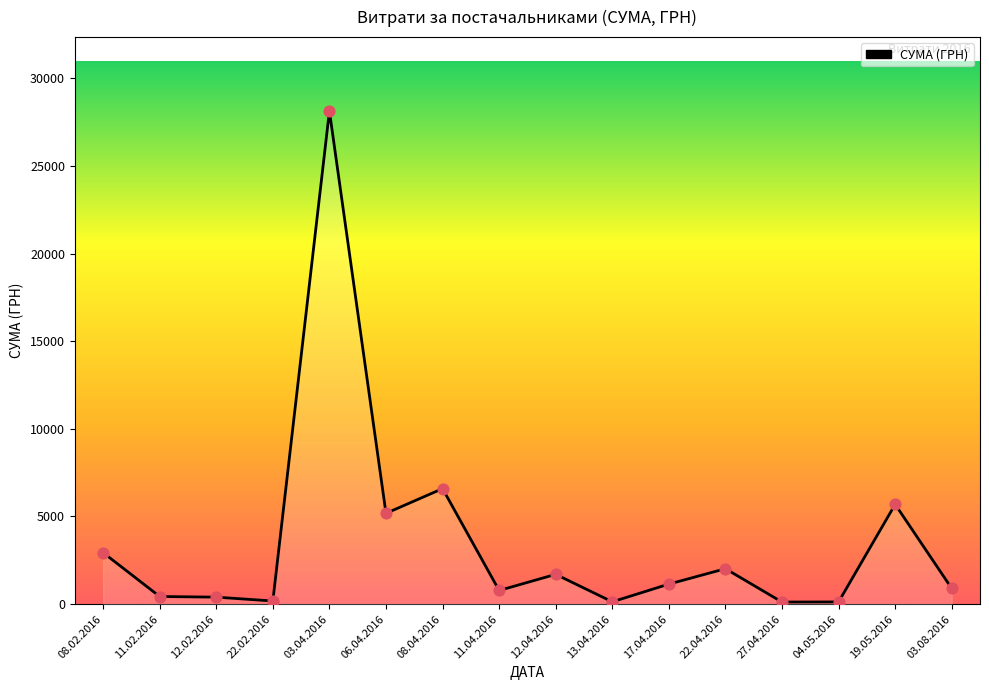

What is the change in value from 11.04.2016 to 27.04.2016?

-659.6